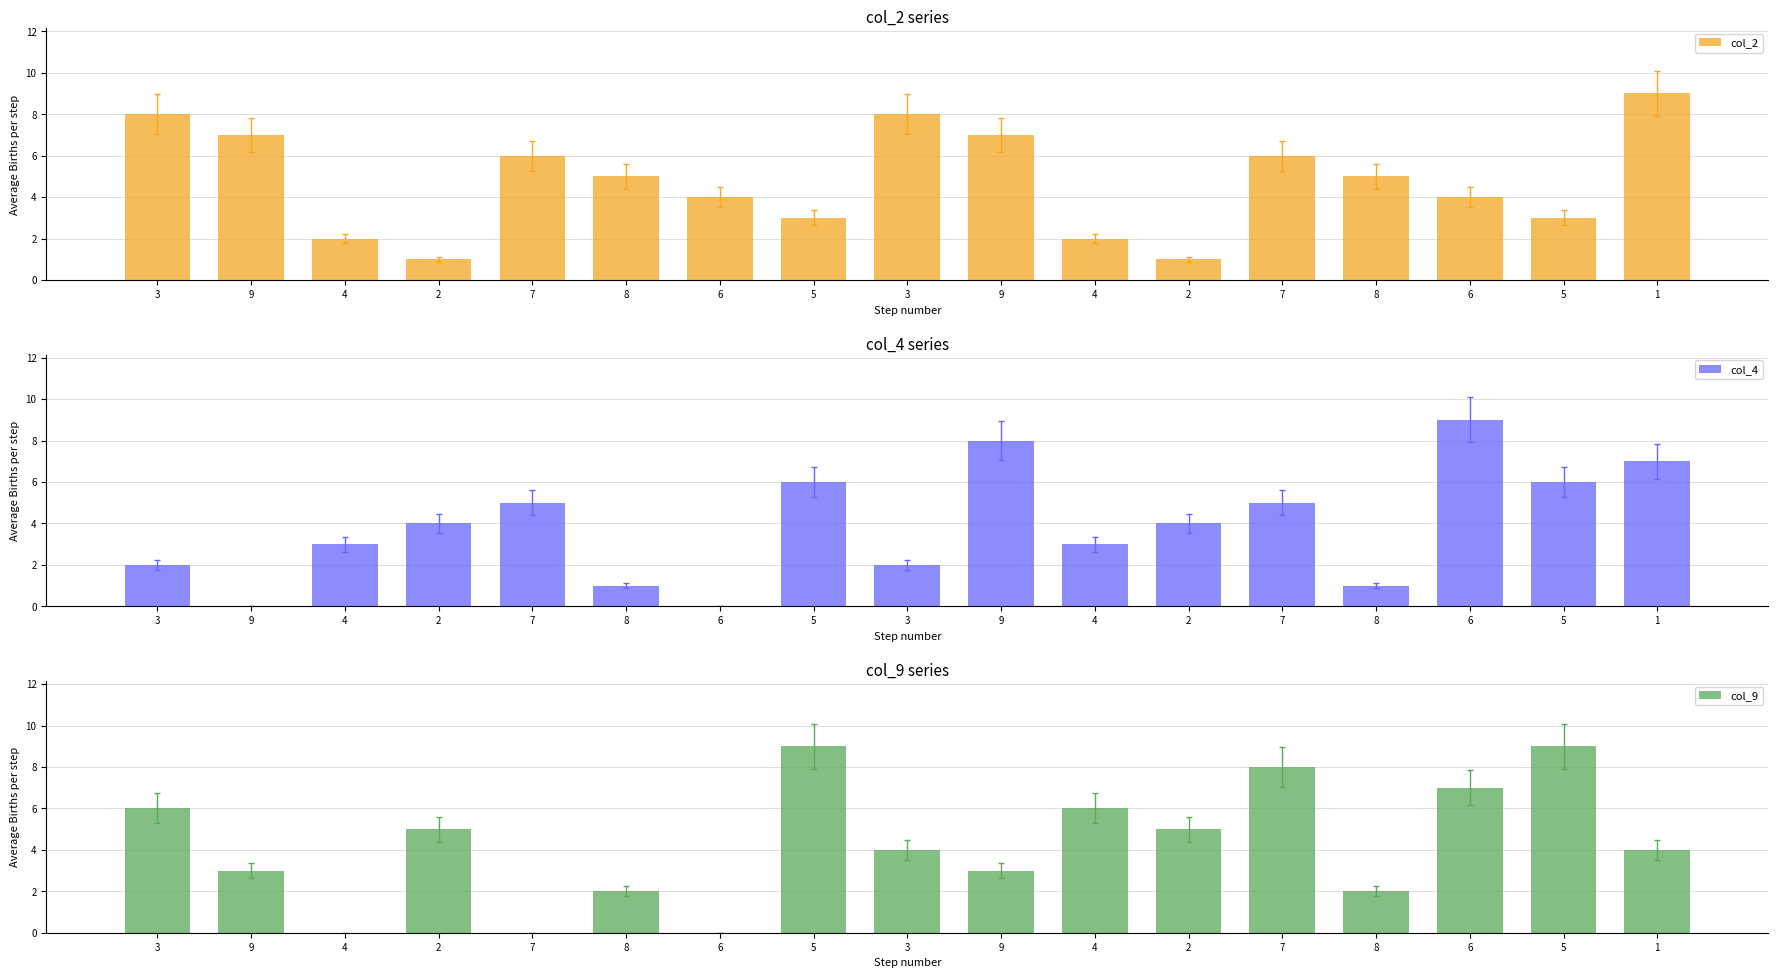

At which label is col_4 closest to 4?

2